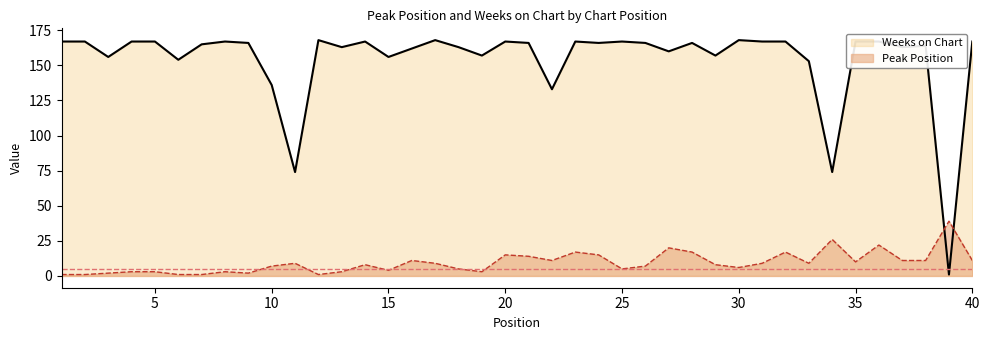

Does the chart display data point markers on the line(s)?

No